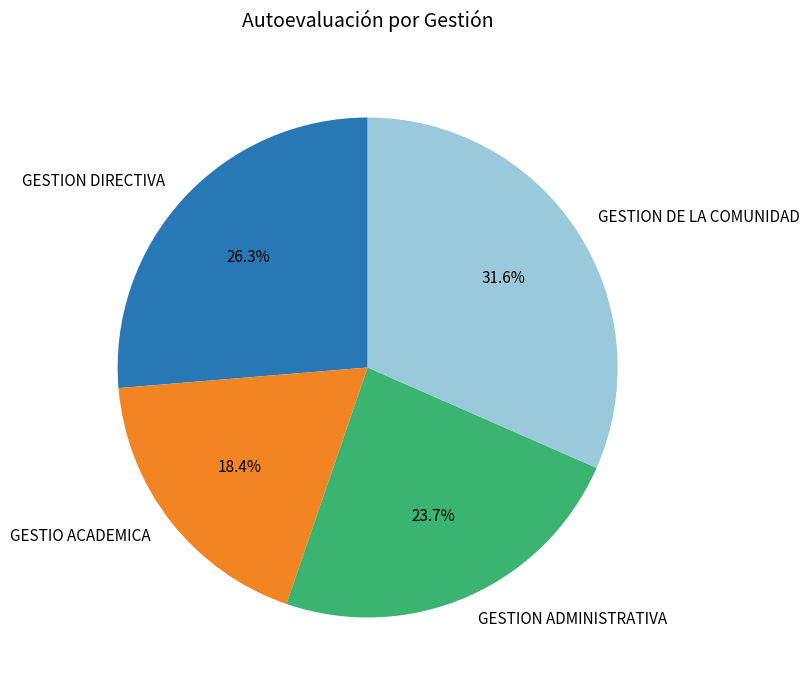

Which category has the biggest portion of the pie?

GESTION DE LA COMUNIDAD